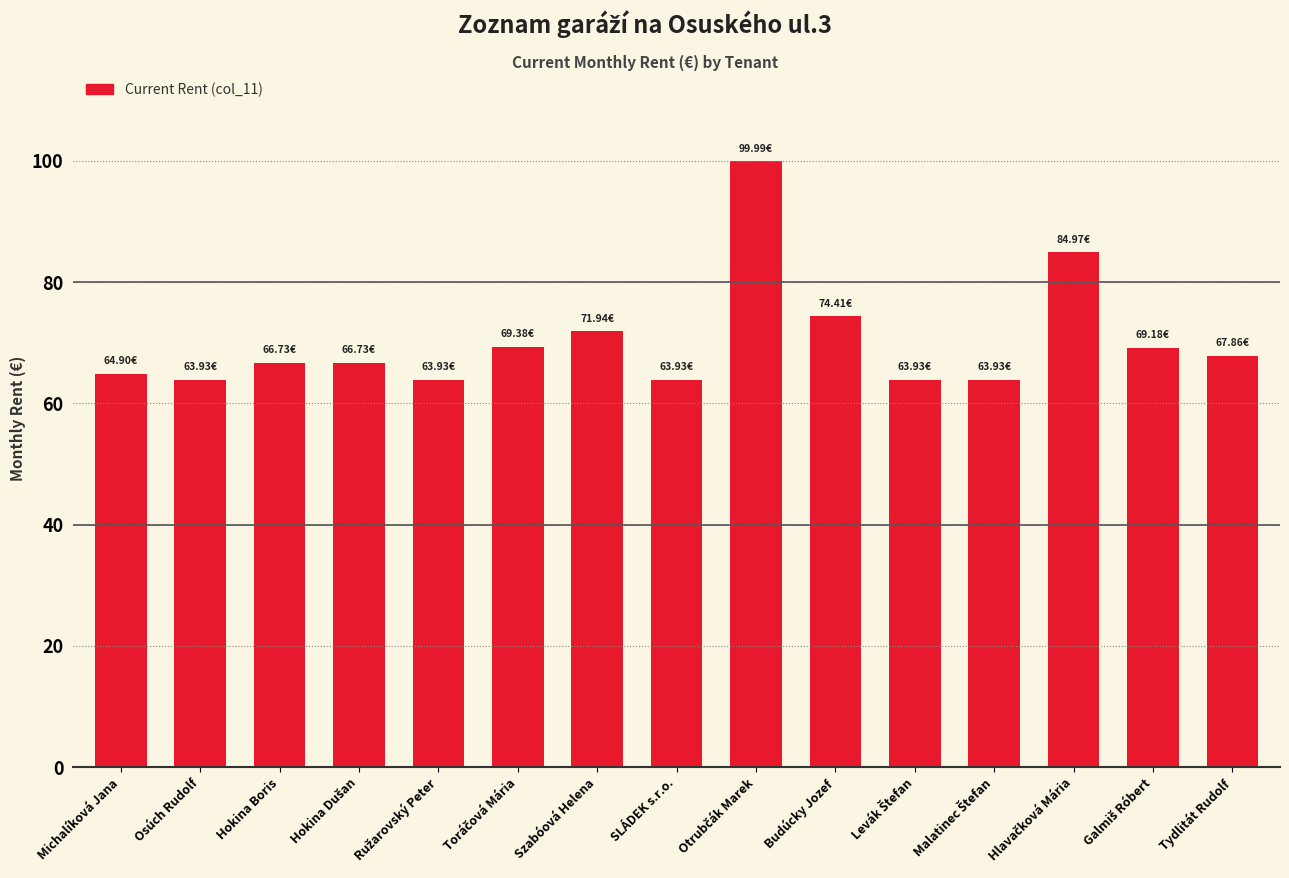

What is the ratio of the value at Michalíková Jana to the value at Osúch Rudolf?

1.0